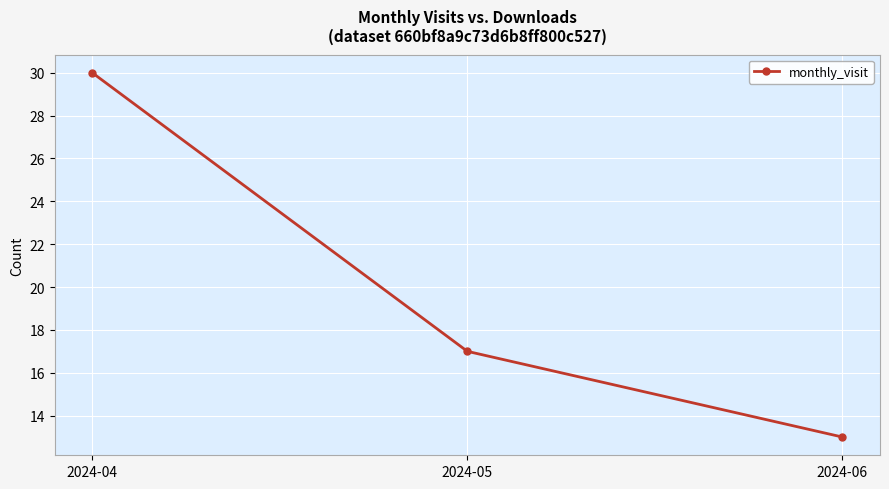

What is the greatest value displayed?

30